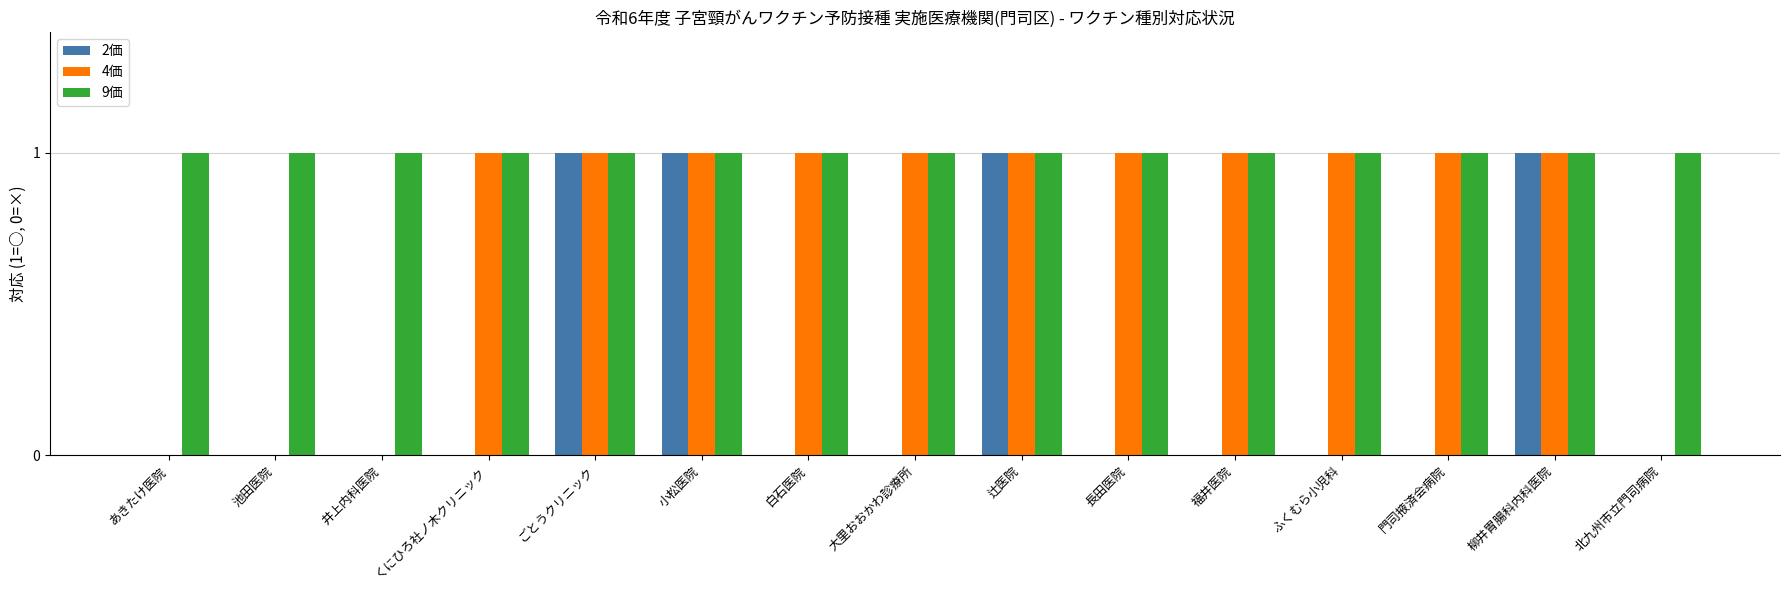

What is the maximum value shown in the chart?

1